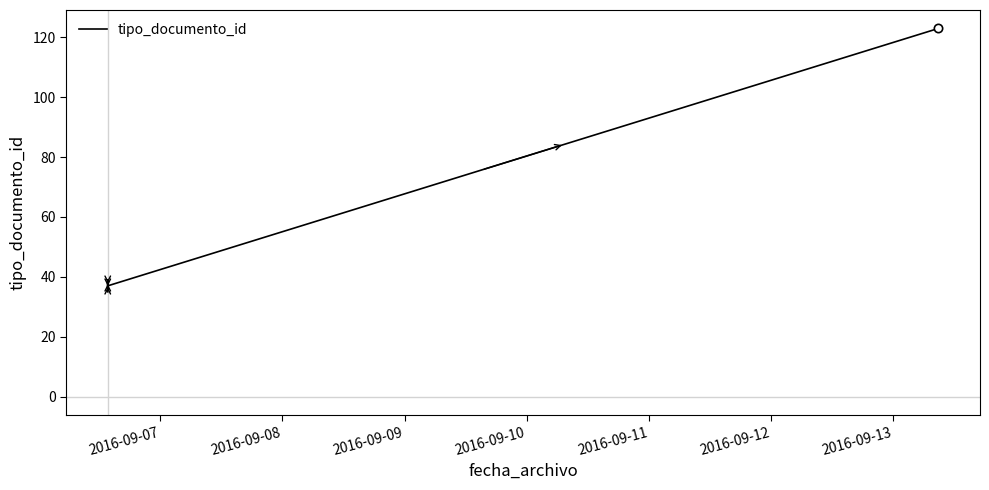

Reading left to right, list all the values displayed in this chart.

35	38	36	39	37	123